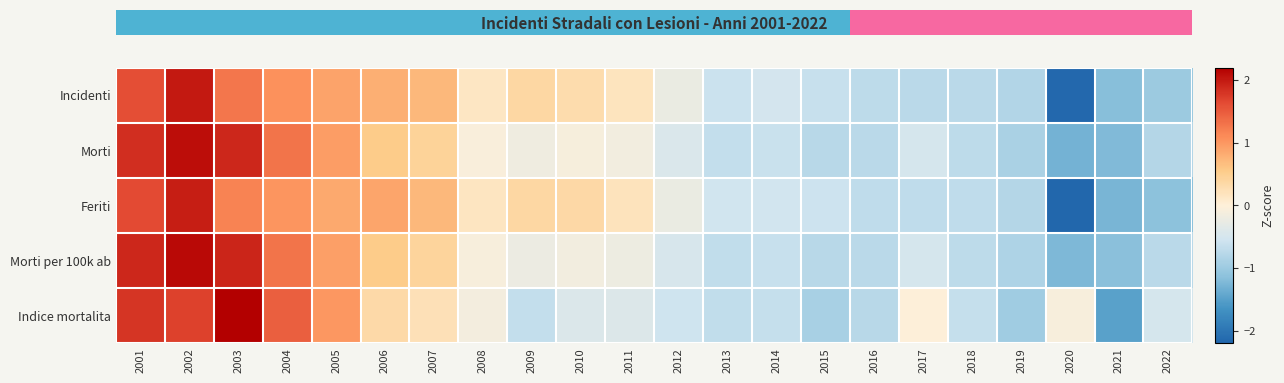

Reading left to right, transcribe all the data shown in this chart.

Incidenti: 2001=1.6	2002=2.0	2003=1.3	2004=1.1	2005=0.9	2006=0.8	2007=0.7	2008=0.1	2009=0.4	2010=0.3	2011=0.2	2012=-0.2	2013=-0.6	2014=-0.5	2015=-0.6	2016=-0.7	2017=-0.8	2018=-0.7	2019=-0.8	2020=-2.2	2021=-1.2	2022=-1.0
Morti: 2001=1.9	2002=2.1	2003=1.9	2004=1.3	2005=0.9	2006=0.5	2007=0.4	2008=-0.1	2009=-0.2	2010=-0.1	2011=-0.2	2012=-0.4	2013=-0.7	2014=-0.6	2015=-0.8	2016=-0.8	2017=-0.5	2018=-0.7	2019=-0.9	2020=-1.3	2021=-1.2	2022=-0.8
Feriti: 2001=1.6	2002=2.0	2003=1.2	2004=1.0	2005=0.9	2006=0.9	2007=0.7	2008=0.2	2009=0.4	2010=0.4	2011=0.2	2012=-0.2	2013=-0.5	2014=-0.5	2015=-0.6	2016=-0.7	2017=-0.7	2018=-0.7	2019=-0.8	2020=-2.2	2021=-1.3	2022=-1.1
Morti per 100k ab: 2001=1.9	2002=2.1	2003=1.9	2004=1.3	2005=0.9	2006=0.5	2007=0.4	2008=-0.1	2009=-0.2	2010=-0.1	2011=-0.2	2012=-0.5	2013=-0.7	2014=-0.6	2015=-0.8	2016=-0.8	2017=-0.5	2018=-0.7	2019=-0.8	2020=-1.2	2021=-1.1	2022=-0.7
Indice mortalita: 2001=1.8	2002=1.7	2003=2.3	2004=1.5	2005=1.0	2006=0.3	2007=0.2	2008=-0.1	2009=-0.7	2010=-0.4	2011=-0.4	2012=-0.6	2013=-0.7	2014=-0.6	2015=-0.9	2016=-0.8	2017=-0.0	2018=-0.6	2019=-1.0	2020=-0.1	2021=-1.5	2022=-0.5